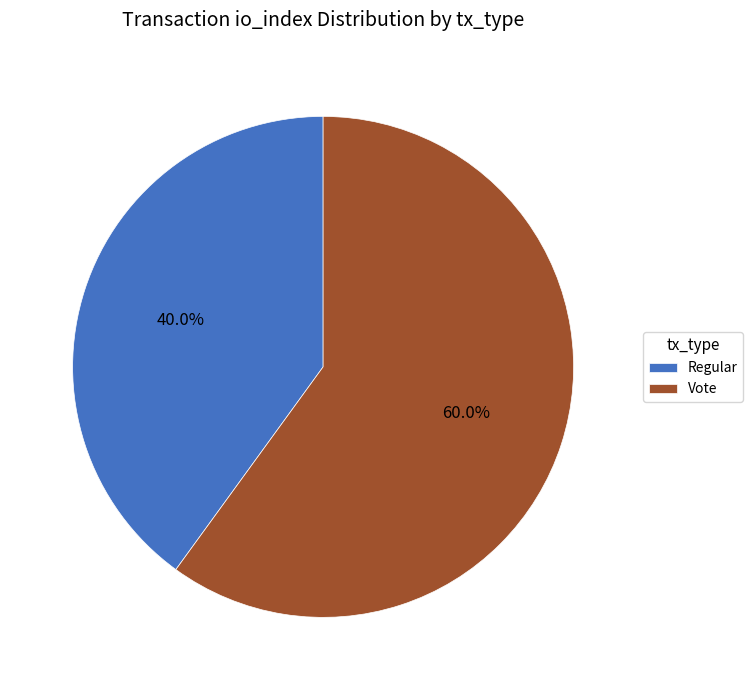

What is the majority slice?

Vote